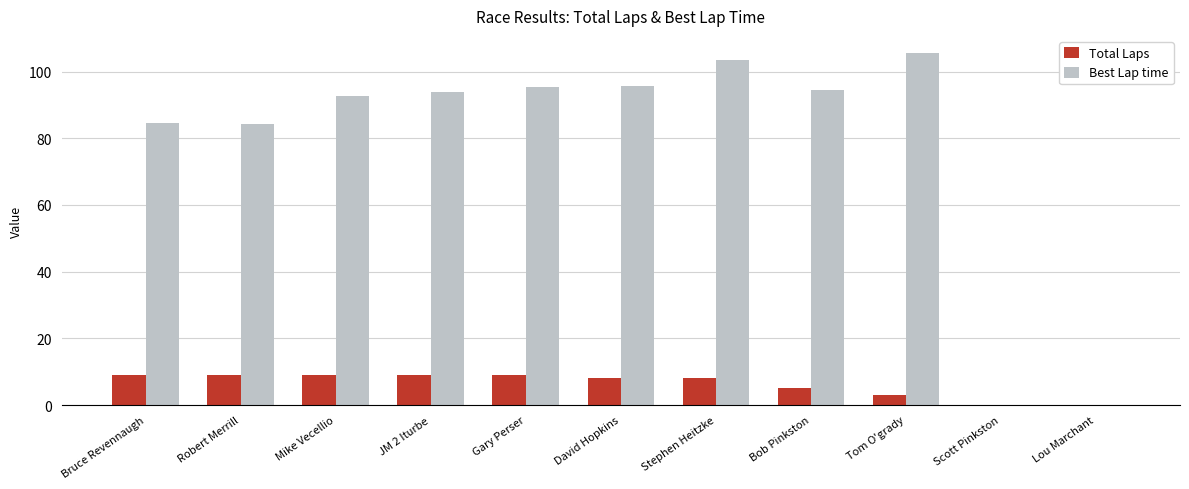

The value of Best Lap time at Gary Perser is 95.4. True or false?

True